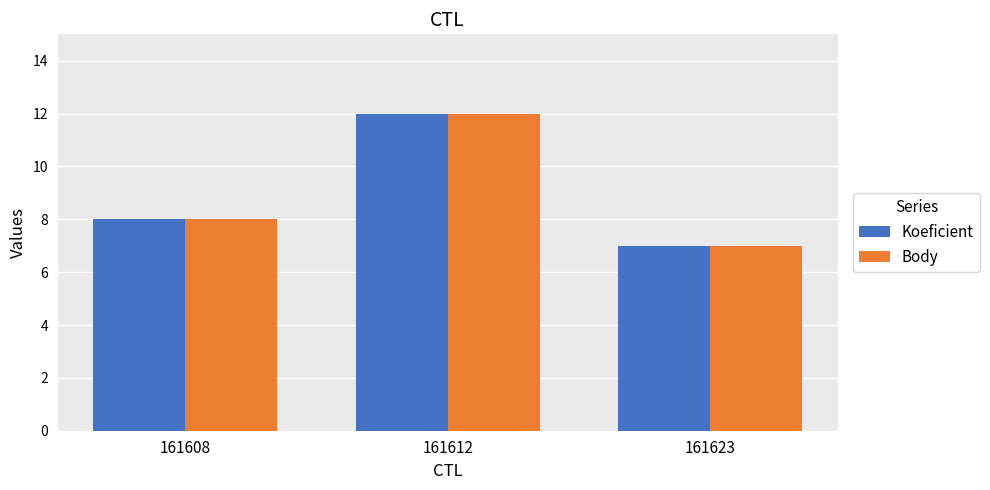

What is the maximum value shown in the chart?

12